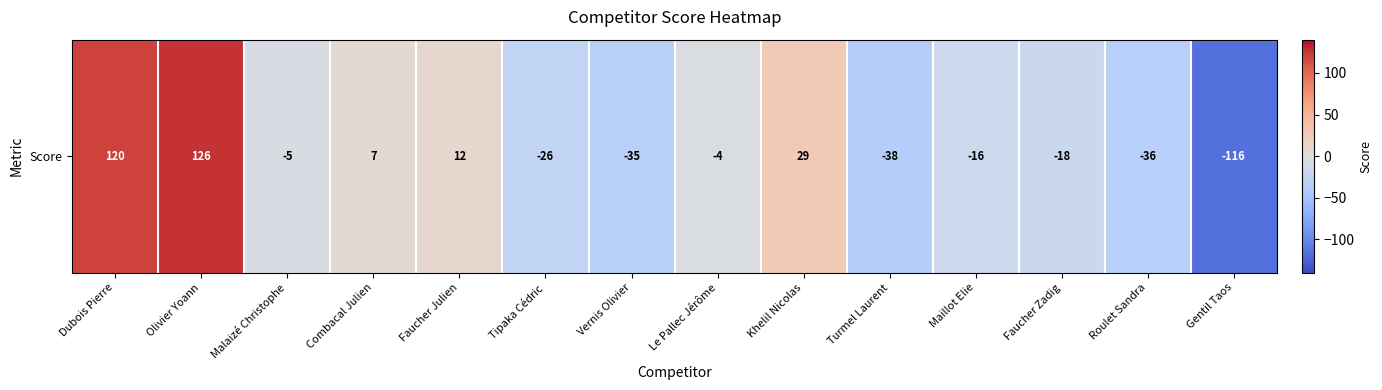

What is the smallest value displayed?

-116